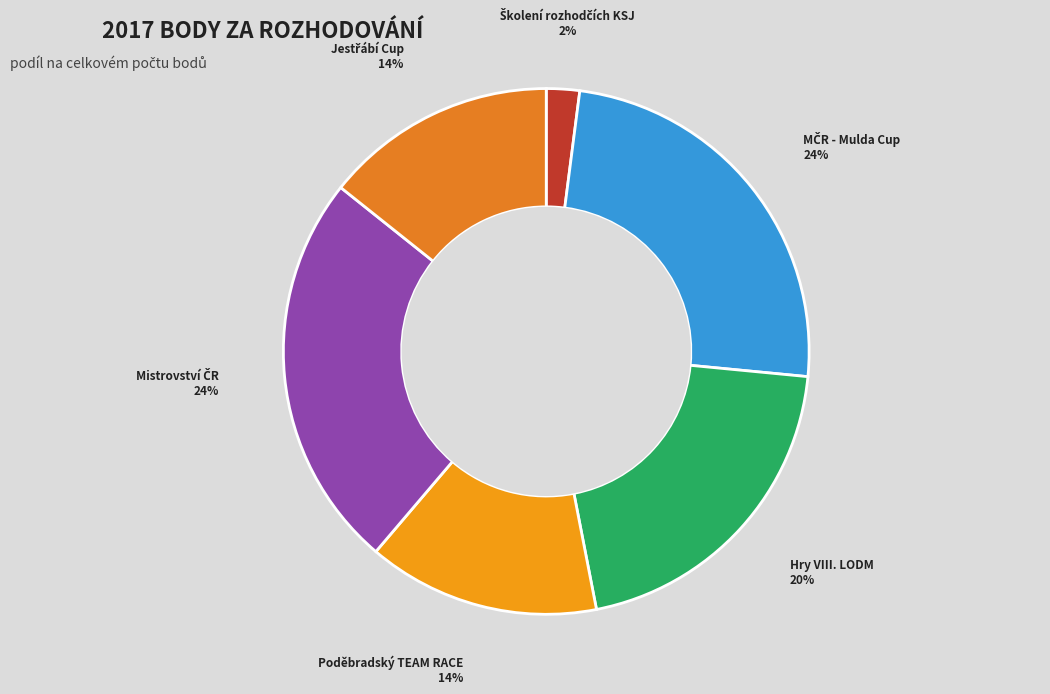

To the nearest percent, what is the average slice percentage?

17%